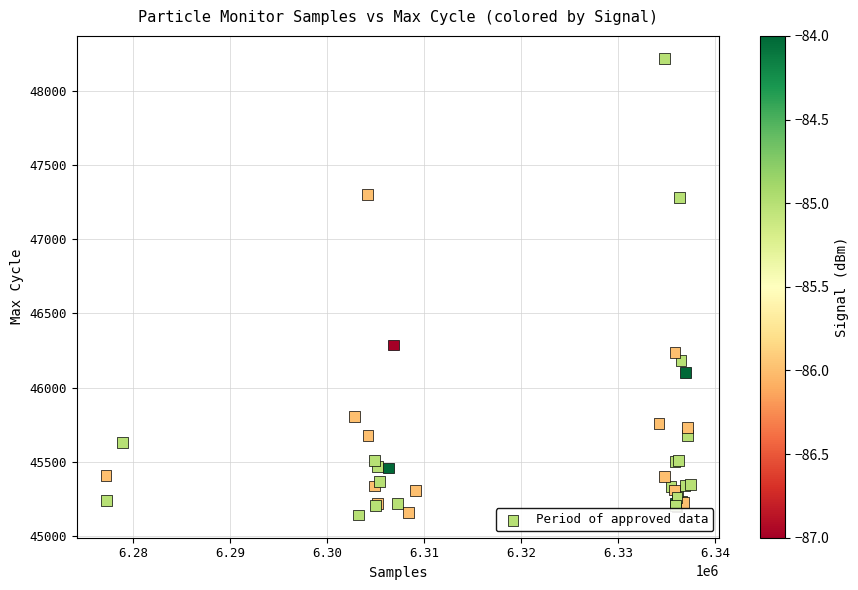

What Y value in the scatter plot is closest to 46679?

46287